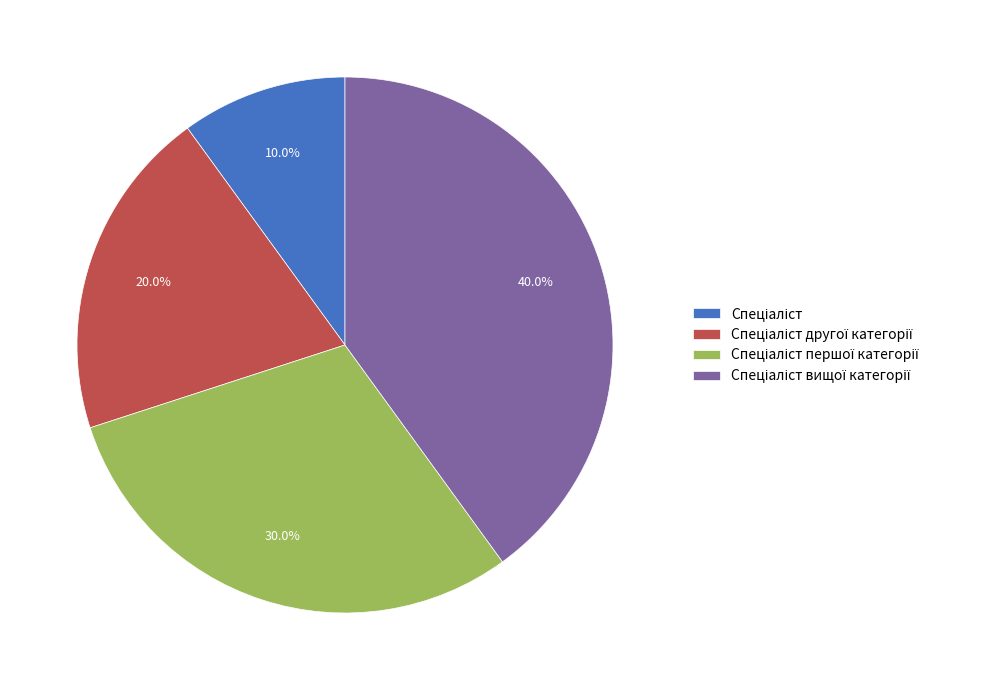

Count the number of slices in the pie.

4